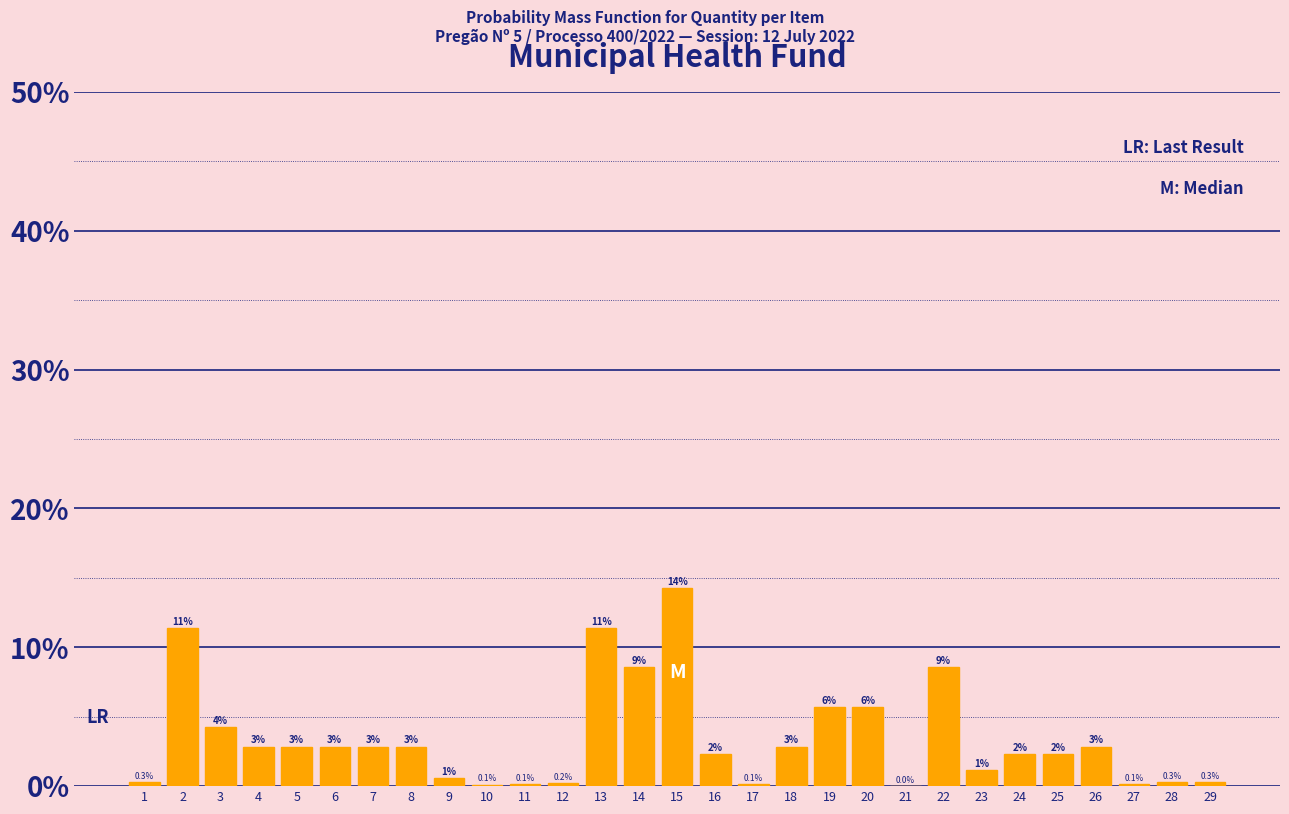

Are the bars horizontal?

No